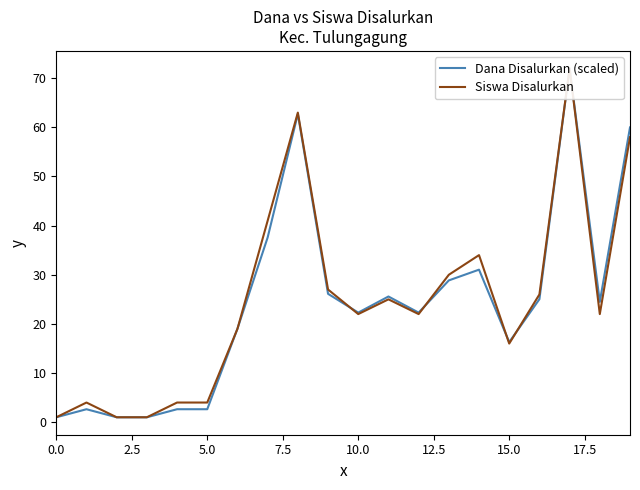

List the series in order of their overall mean, highest first.

Siswa Disalurkan, Dana Disalurkan (scaled)